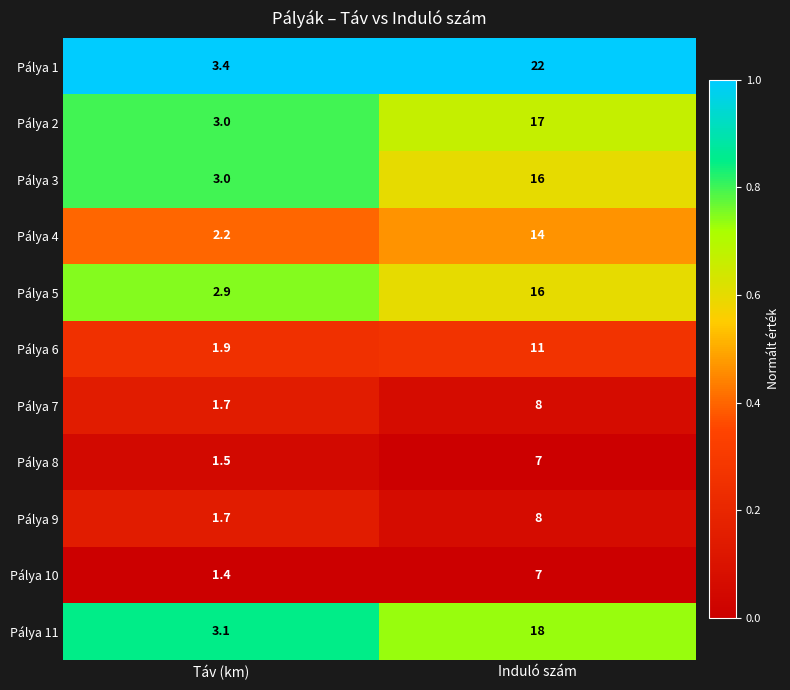

What value does the Pálya 2 series have at Táv (km)?

3.0